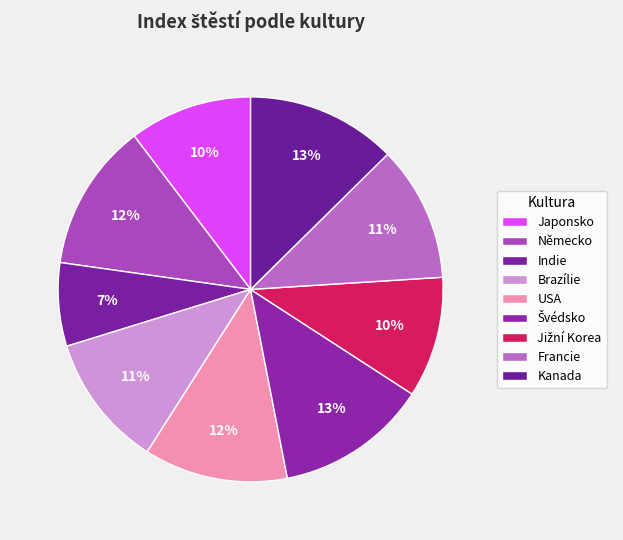

How many segments does this pie chart have?

9